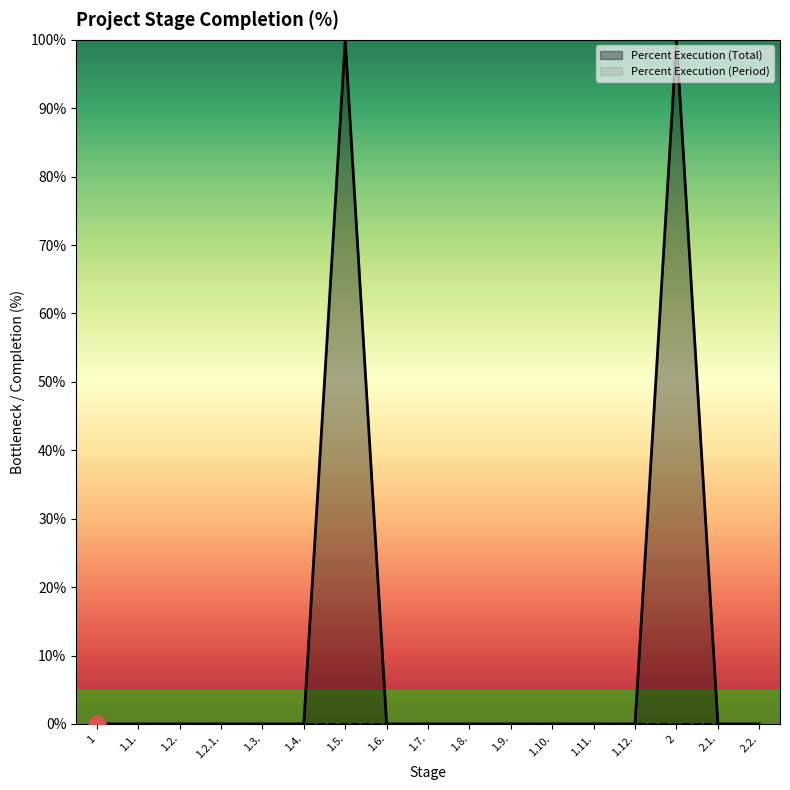

What is the greatest value displayed?

100